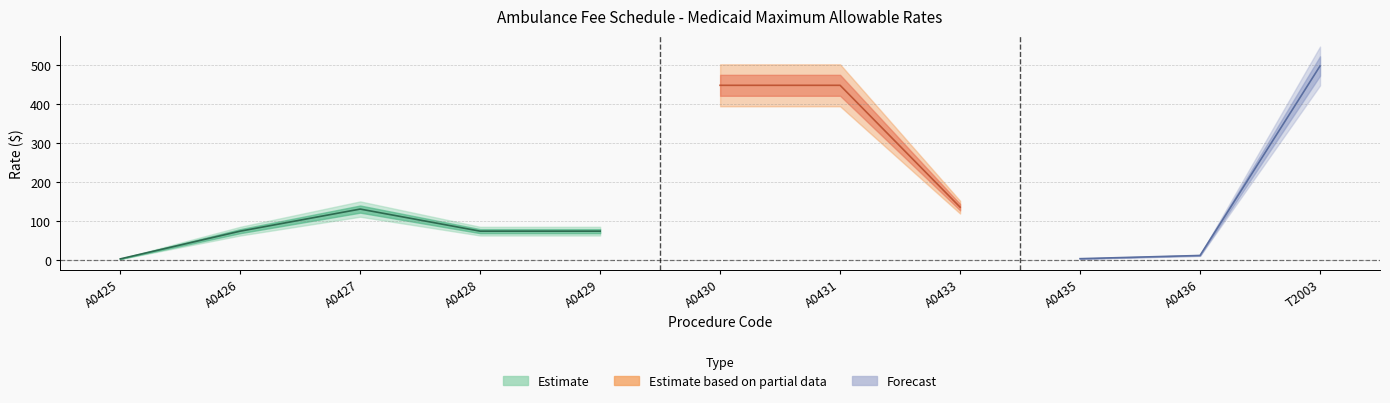

What is the average value?

173.0